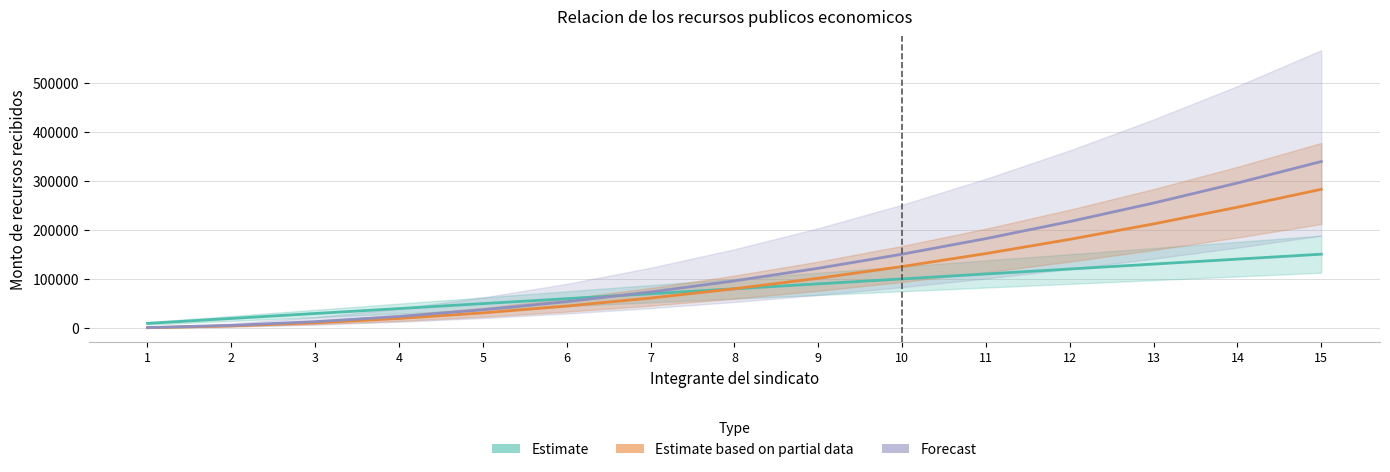

What are all the series names shown in the legend?

Estimate, Estimate based on partial data, Forecast